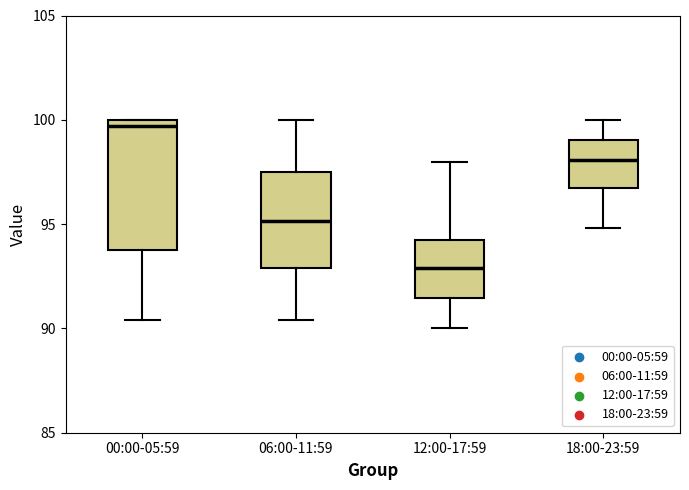

Which box has the lowest median line?

12:00-17:59